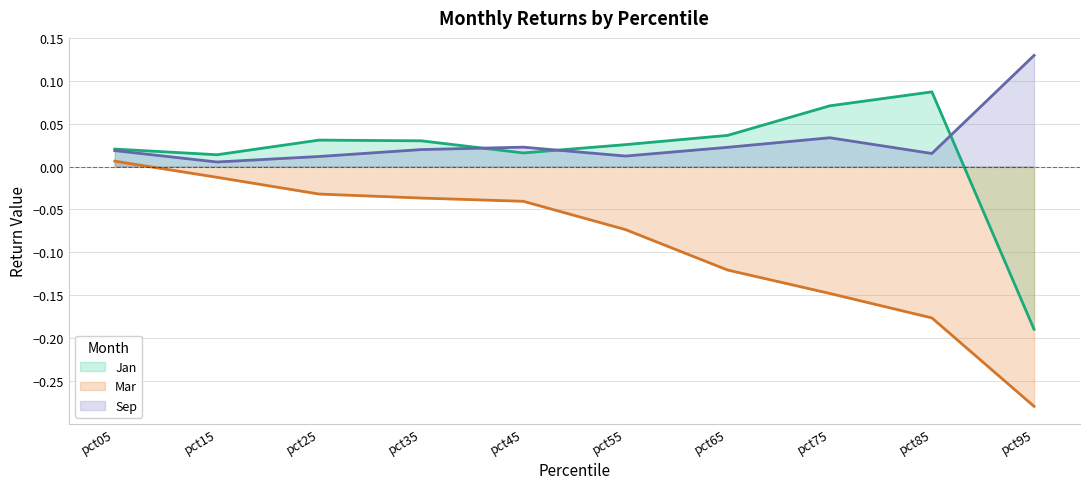

Is it true that Jan equals 0.0 at pct15?

False